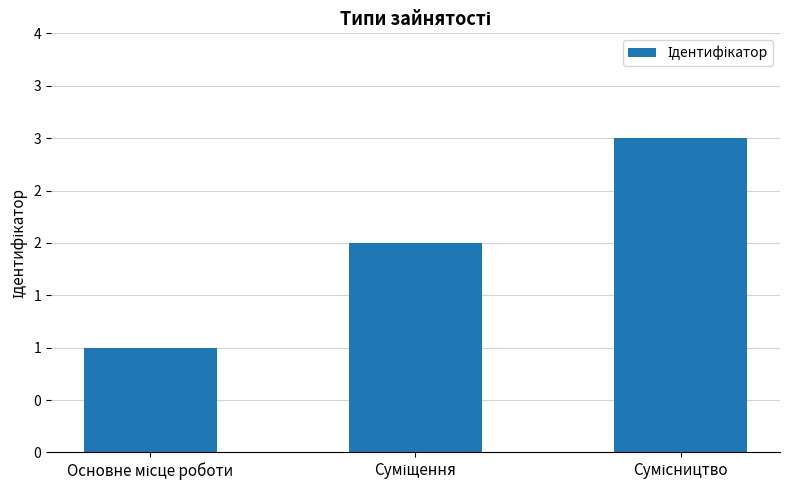

Are the bars horizontal?

No